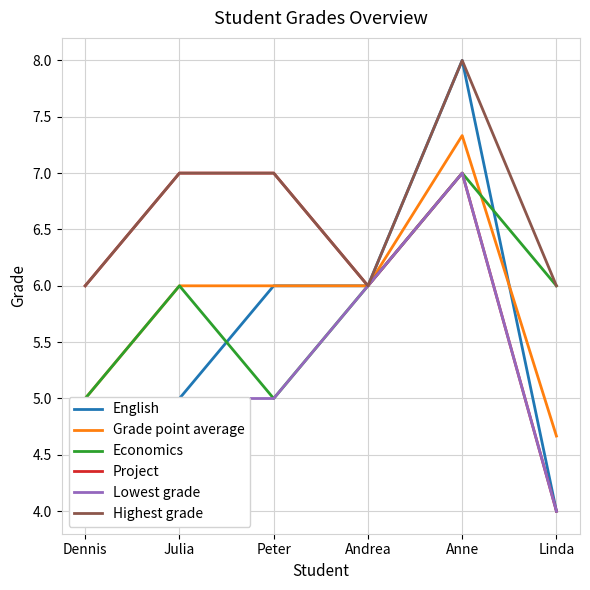

What is the value of the Project point at the 2nd from the left?

7.0